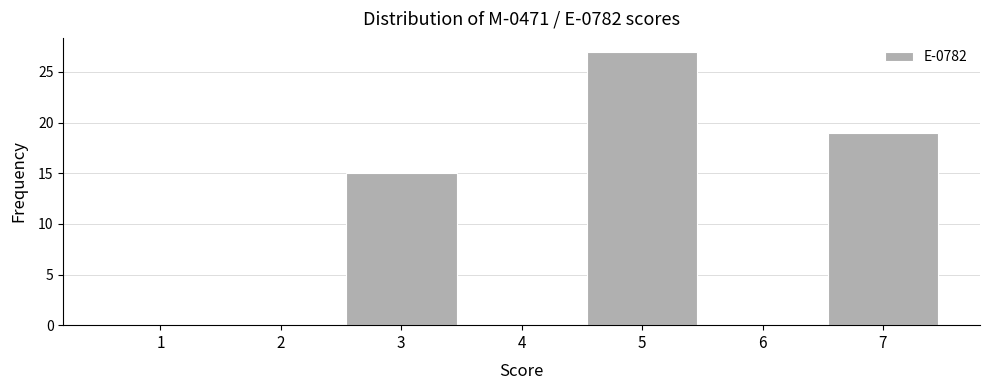

Reading left to right, transcribe all the data shown in this chart.

1=0	2=0	3=15	4=0	5=27	6=0	7=19